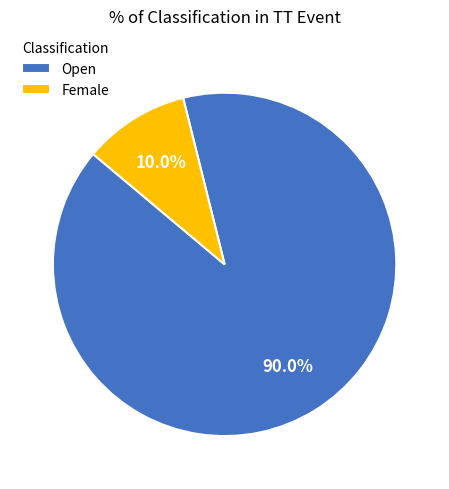

Do Female and Open together represent more than half of the pie?

Yes